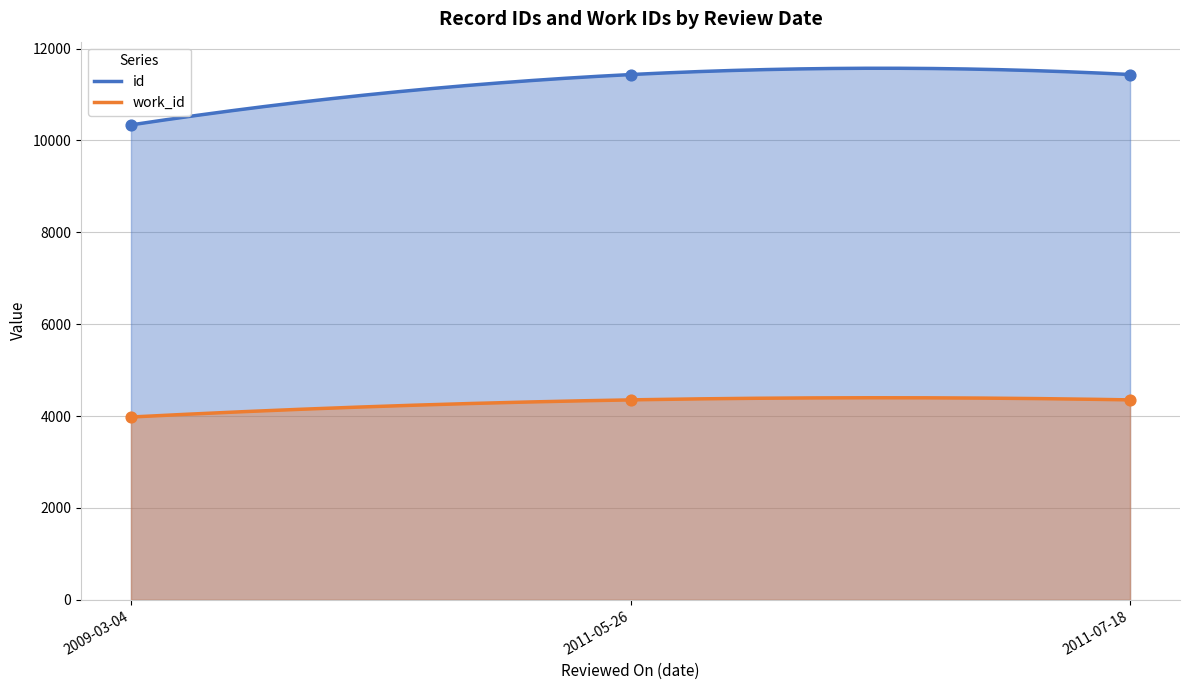

Is the value of id at 2009-03-04 greater than the value of work_id at 2011-05-26?

Yes